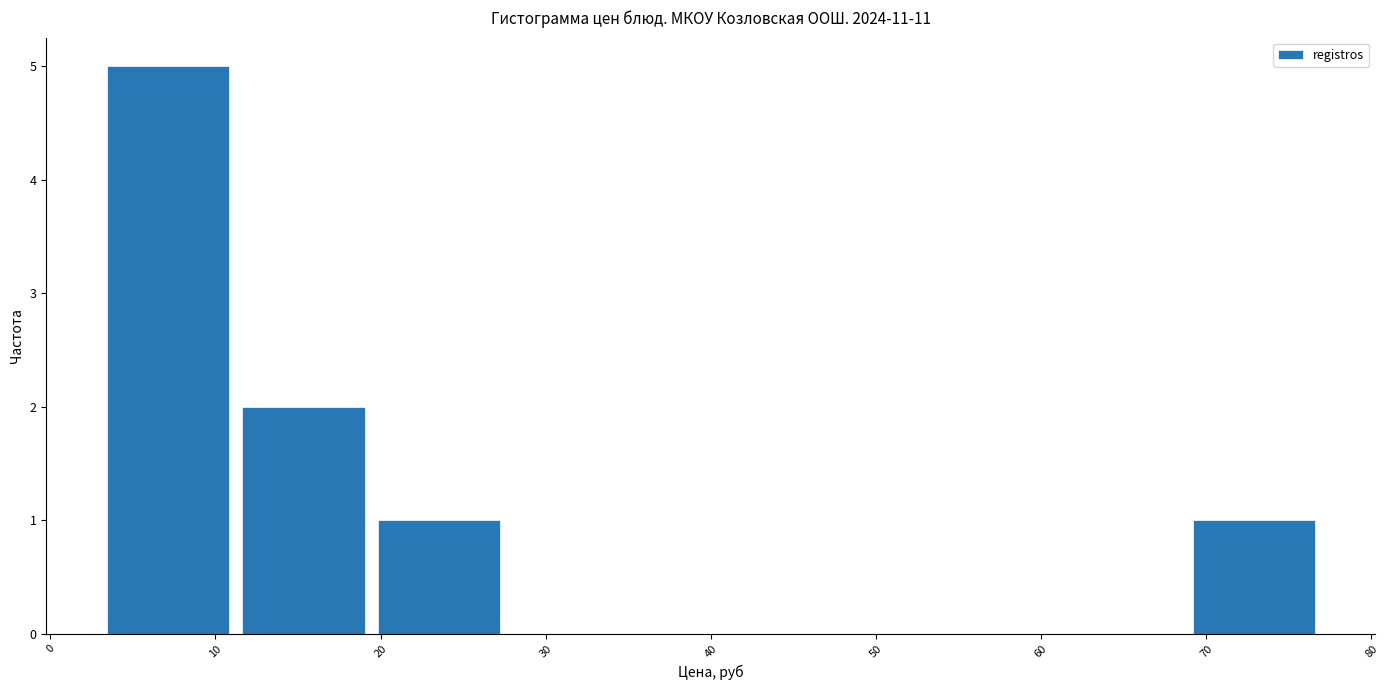

Reading left to right, list every bar in this chart as the range it spans on the x-axis followed by its height. Neither the bar edges nor the heights are printed on the chart, so give them approximately, as read against the axes.

3 to 11: 5
11 to 19: 2
19 to 28: 1
28 to 36: 0
36 to 44: 0
44 to 52: 0
52 to 61: 0
61 to 69: 0
69 to 77: 1